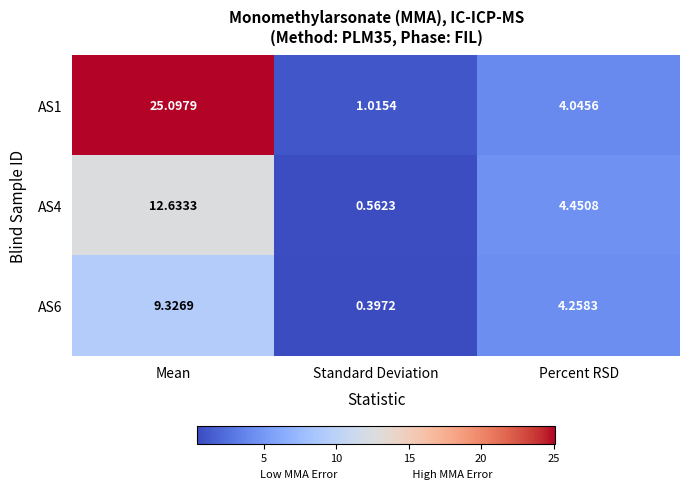

List the labels in order of AS4 value, smallest first.

Standard Deviation, Percent RSD, Mean